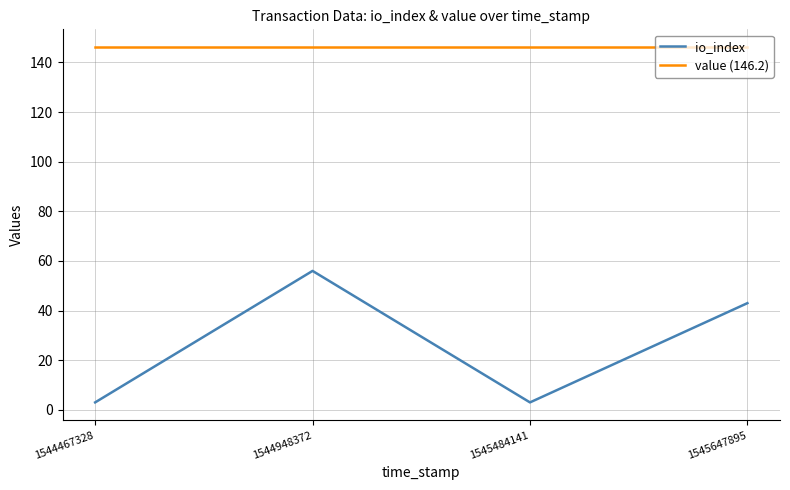

Is this an area chart (filled region under the line)?

No